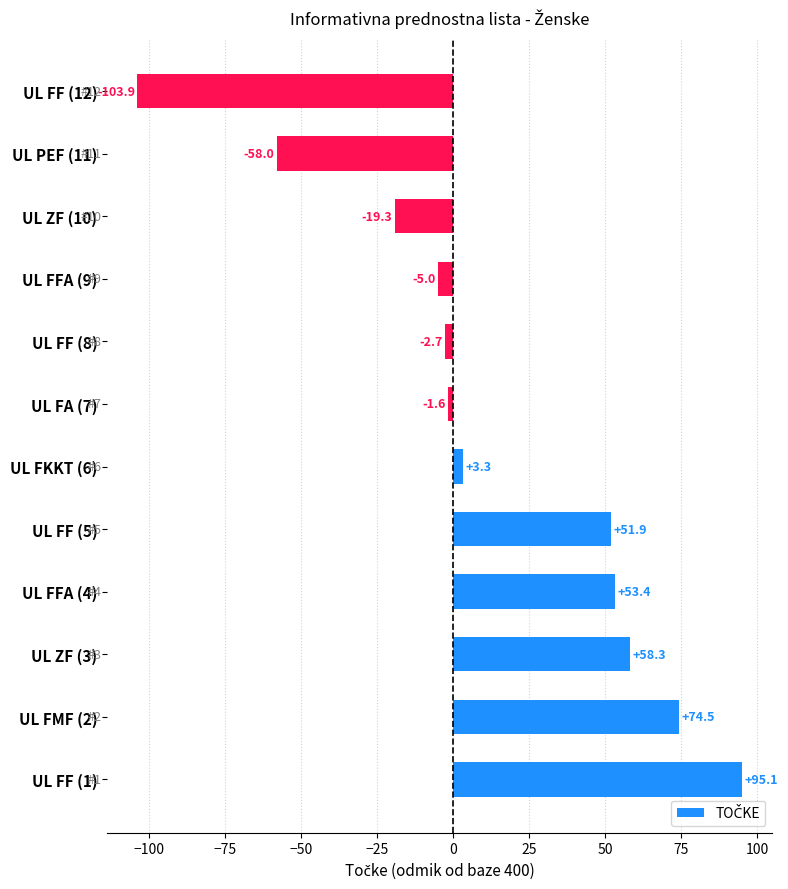

Is it true that the value at UL ZF (3) is 21.5?

False